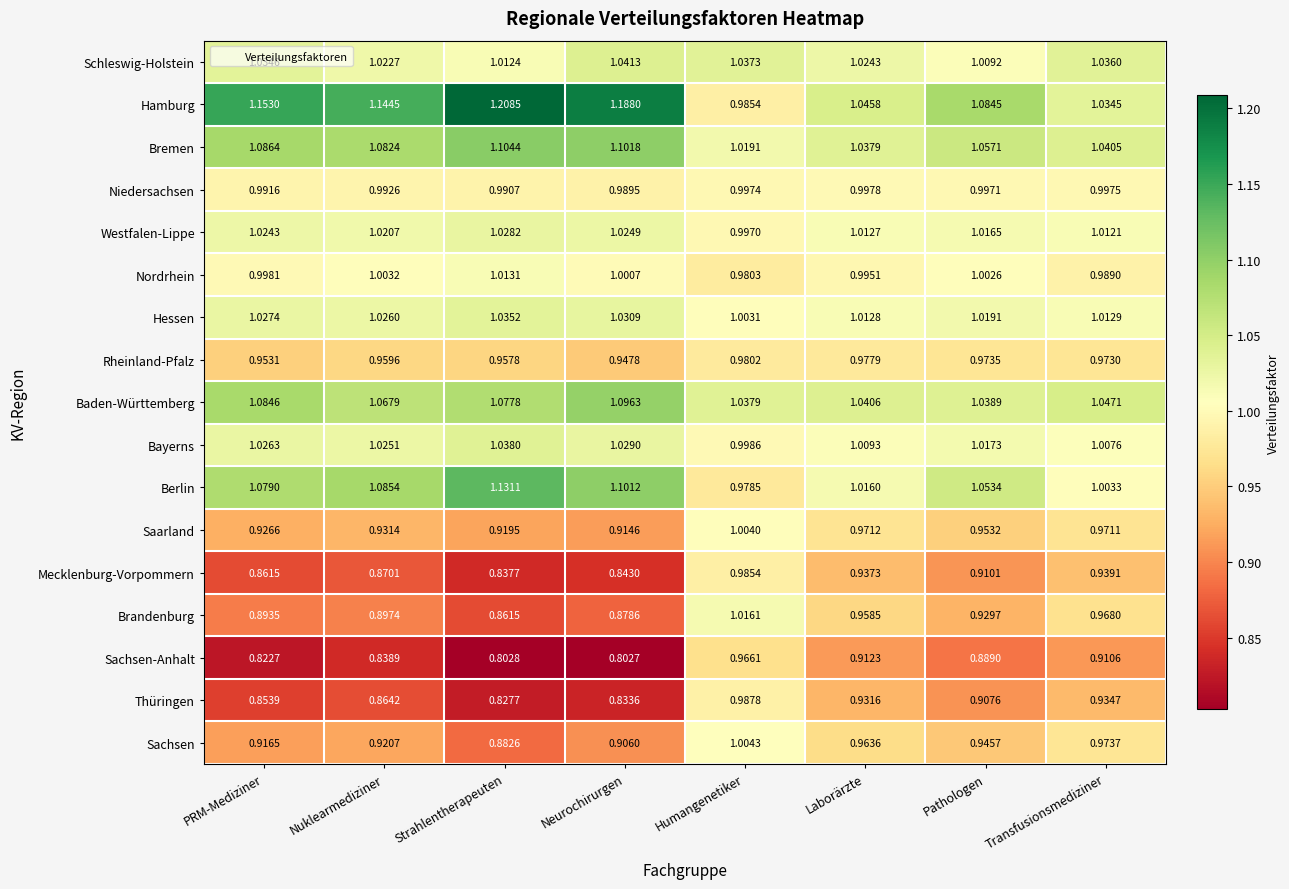

Which series has the largest total across all categories?

Hamburg